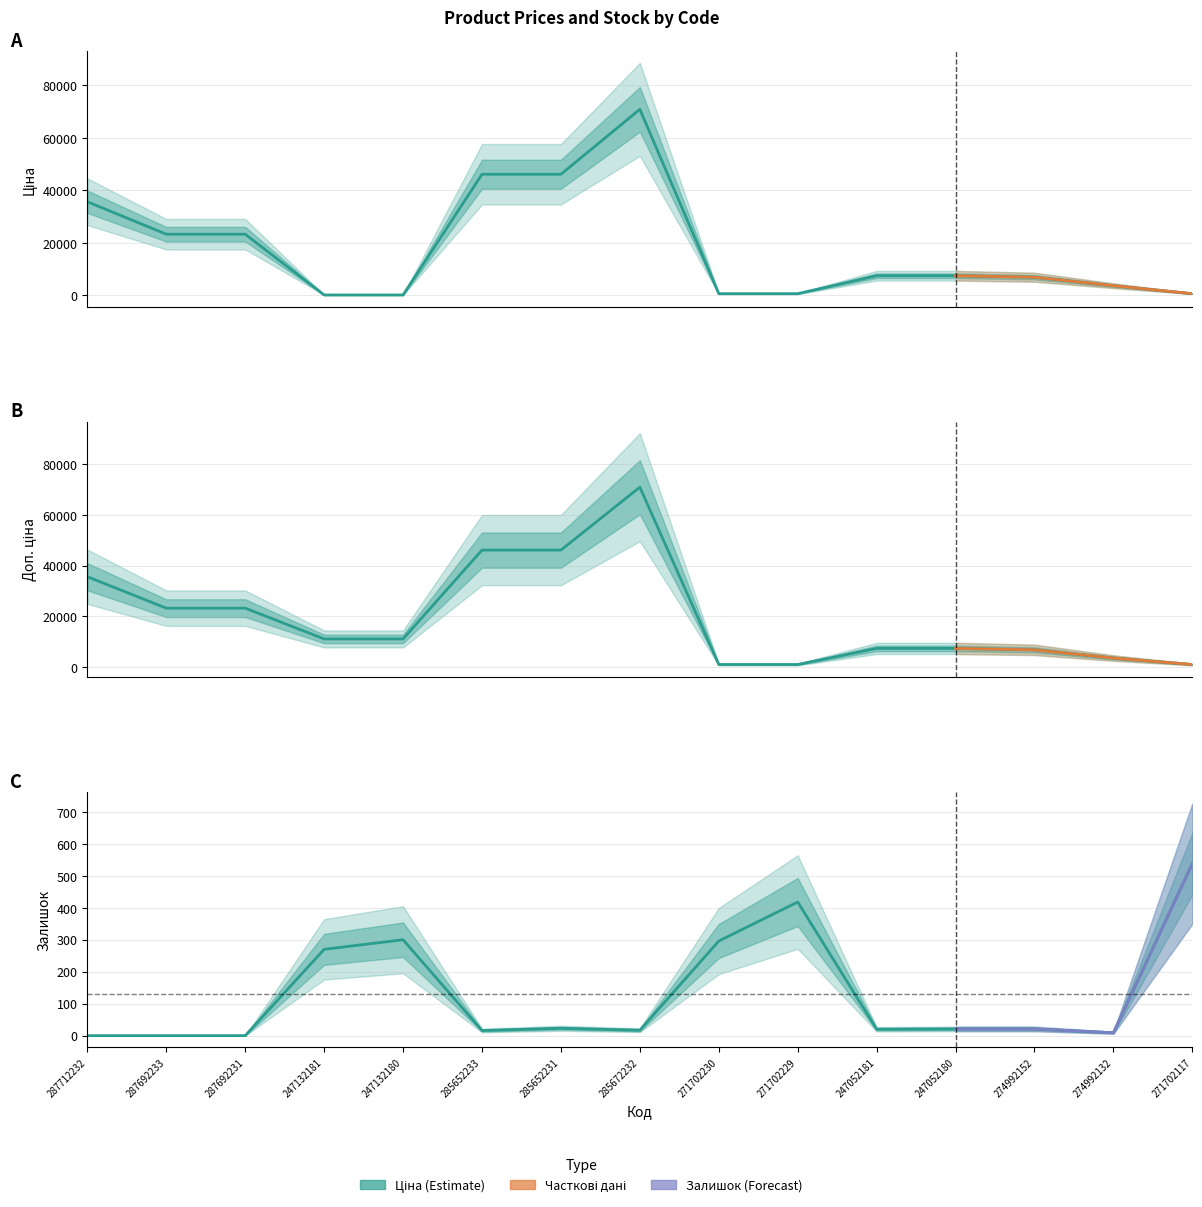

Rank the series by their maximum value, from highest to lowest.

Ціна, Доп. ціна, Залишок